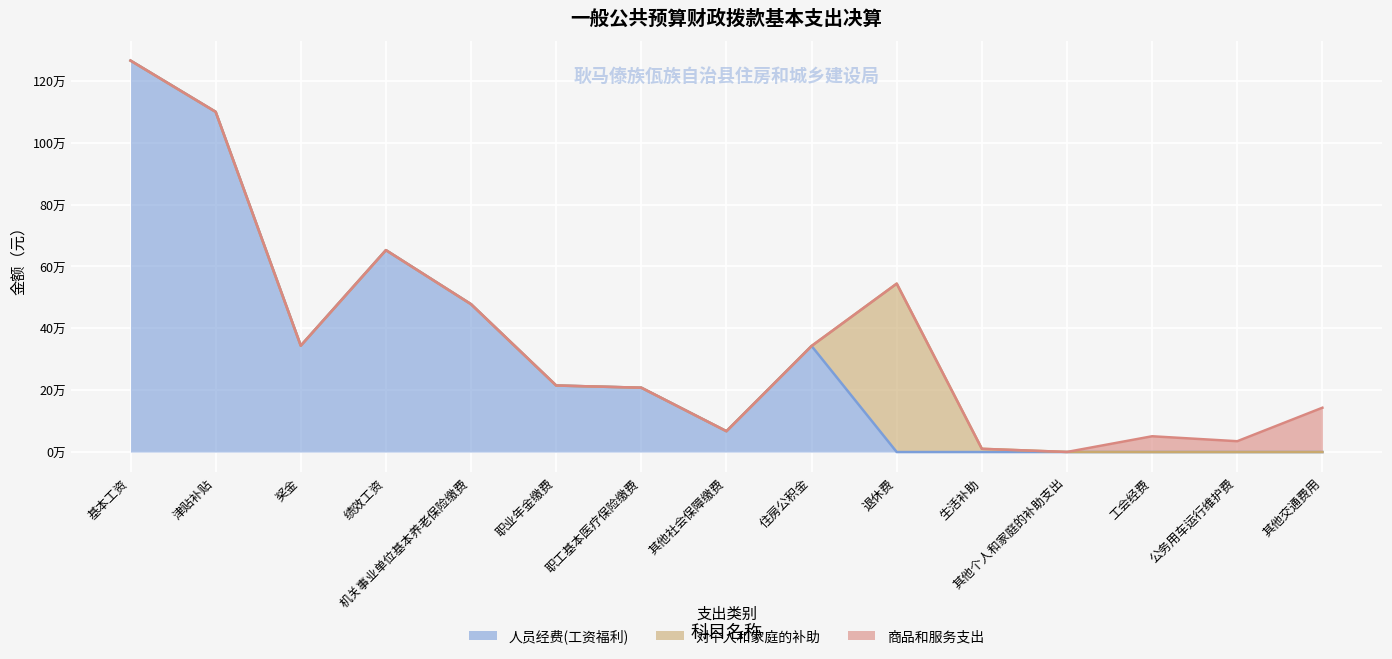

At which label is 人员经费(工资福利) closest to 632723?

绩效工资